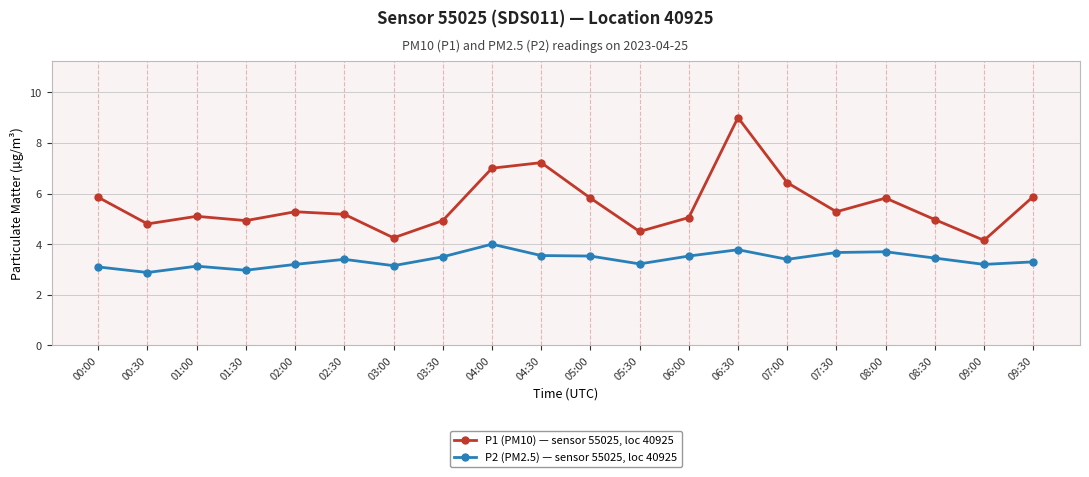

Where does the P1 (PM10) — sensor 55025, loc 40925 series first go above 5?

00:00